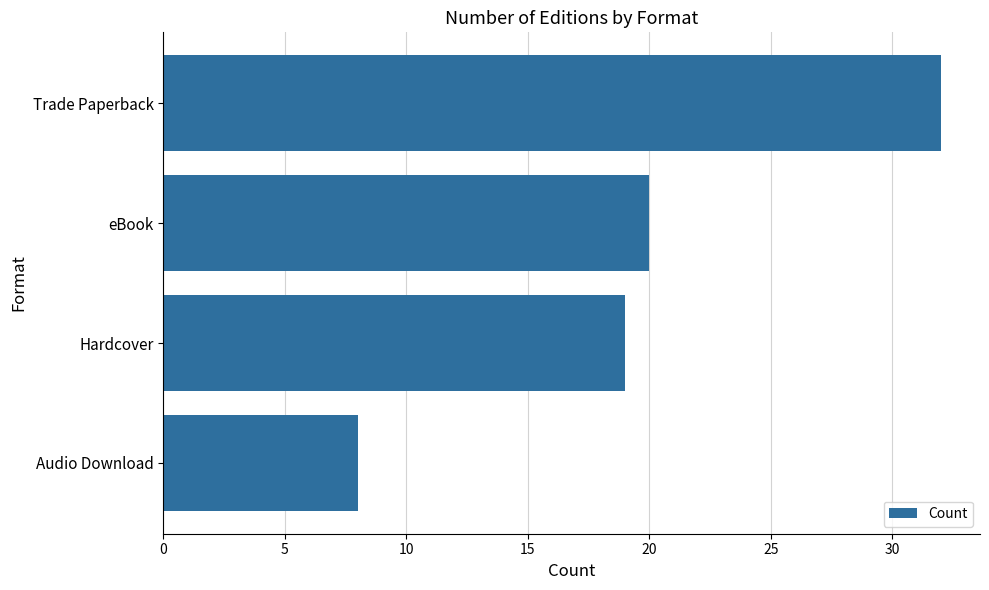

What is the sum of all values?

79